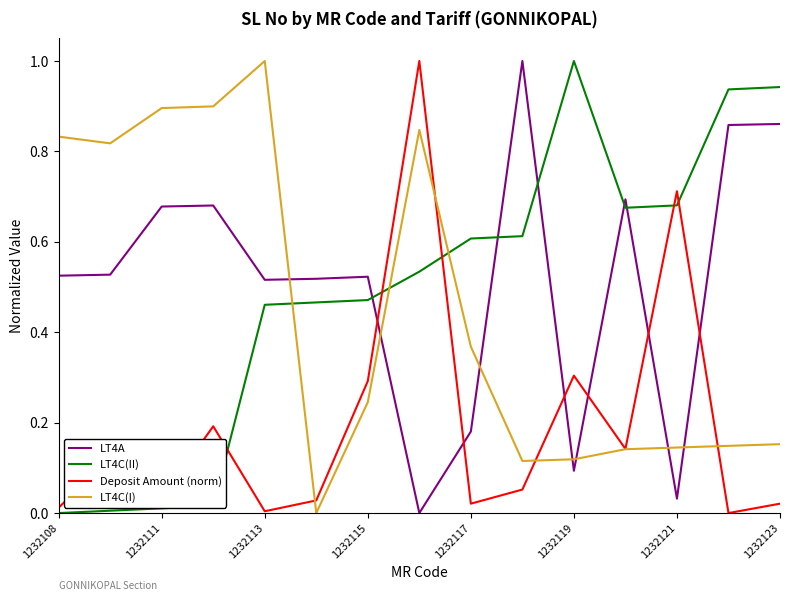

What is the maximum value shown in the chart?

1.0